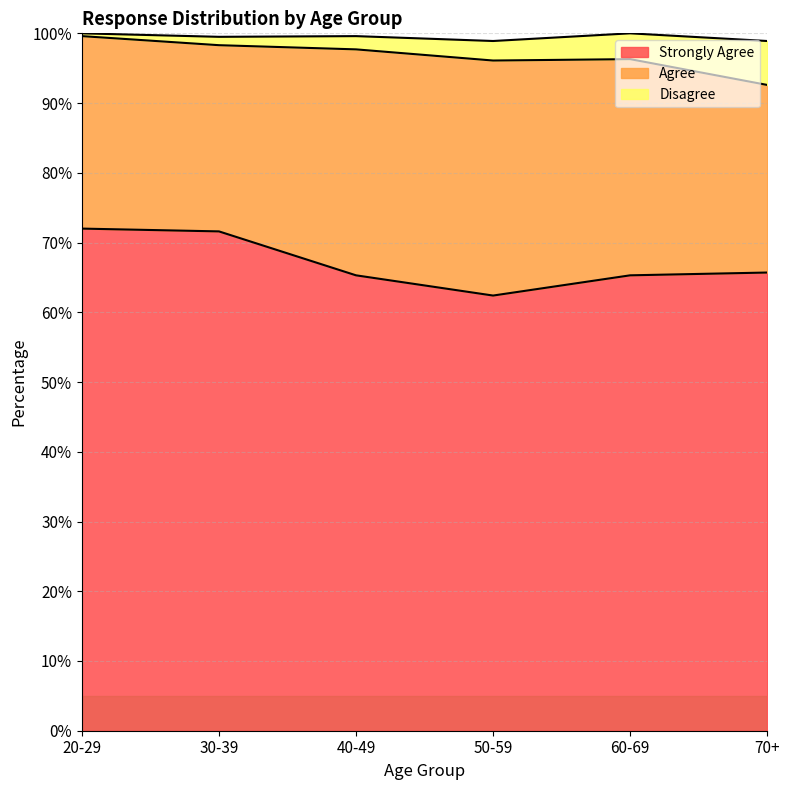

What is the total value across all series at 50-59?

98.9